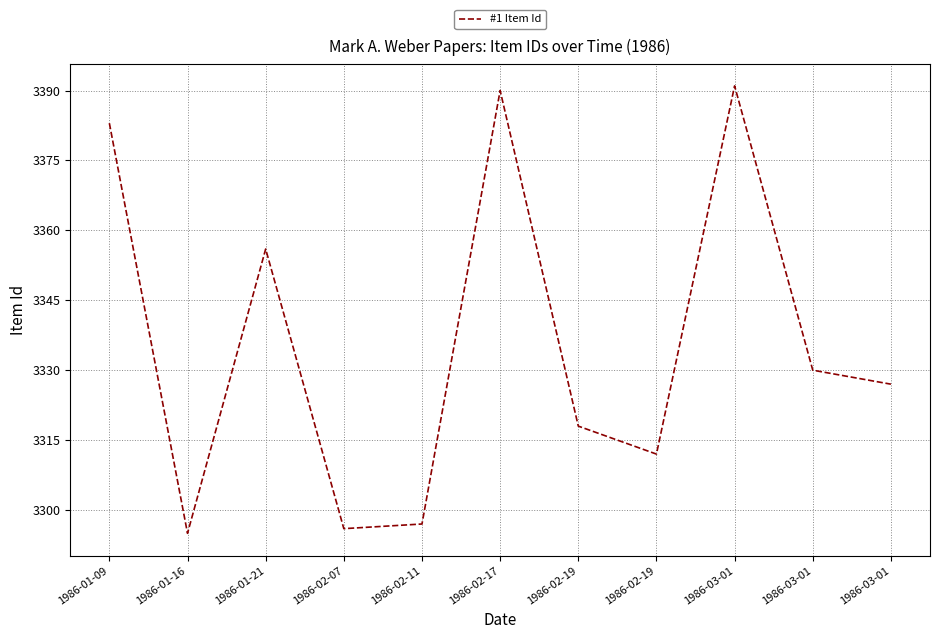

How many lines are shown in the chart?

1